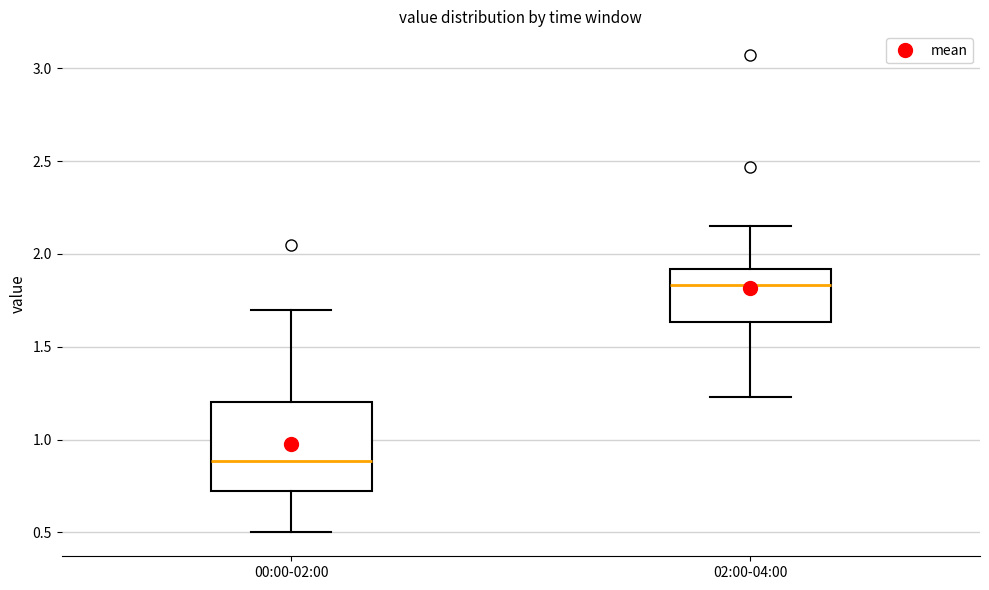

Where does the upper whisker of the box for 02:00-04:00 end on the y-axis? The values are not printed on the chart, so give them approximately, as read against the axis.

2.15